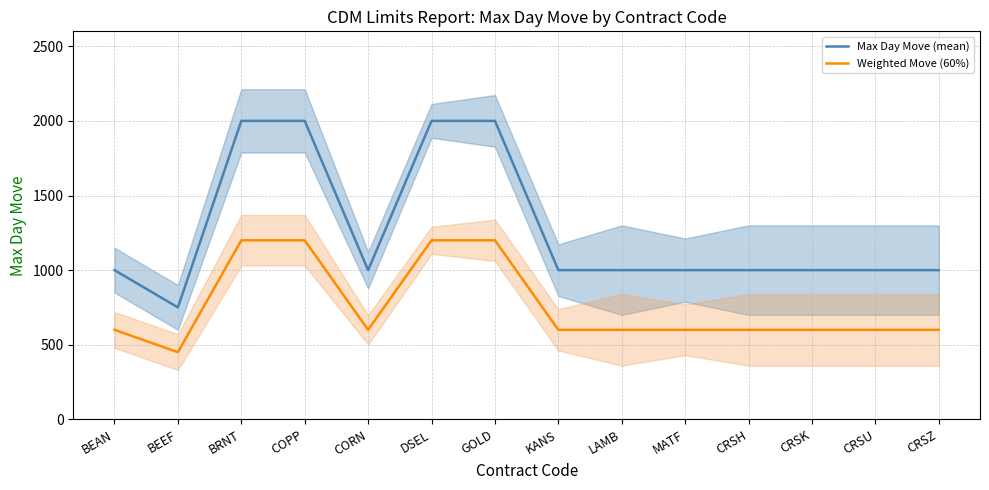

What are all the series names shown in the legend?

Max Day Move (mean), Weighted Move (60%)